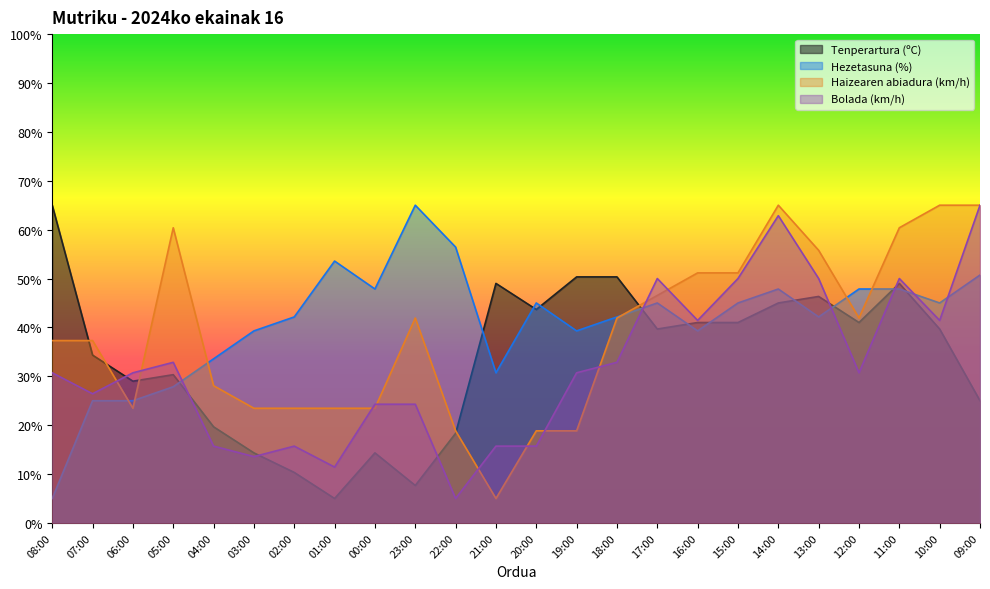

What is the maximum value for Haizearen abiadura (km/h)?

65.0